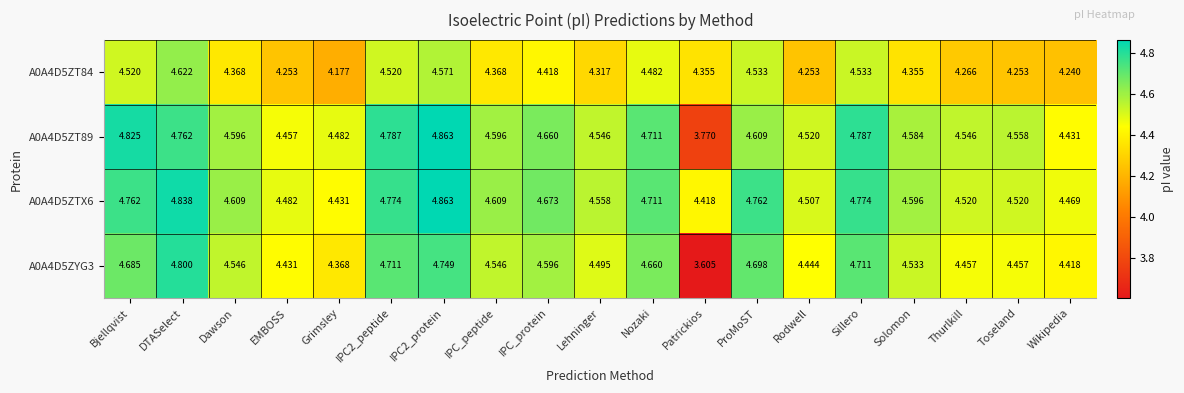

Which category has the highest value in the A0A4D5ZT84 series?

DTASelect